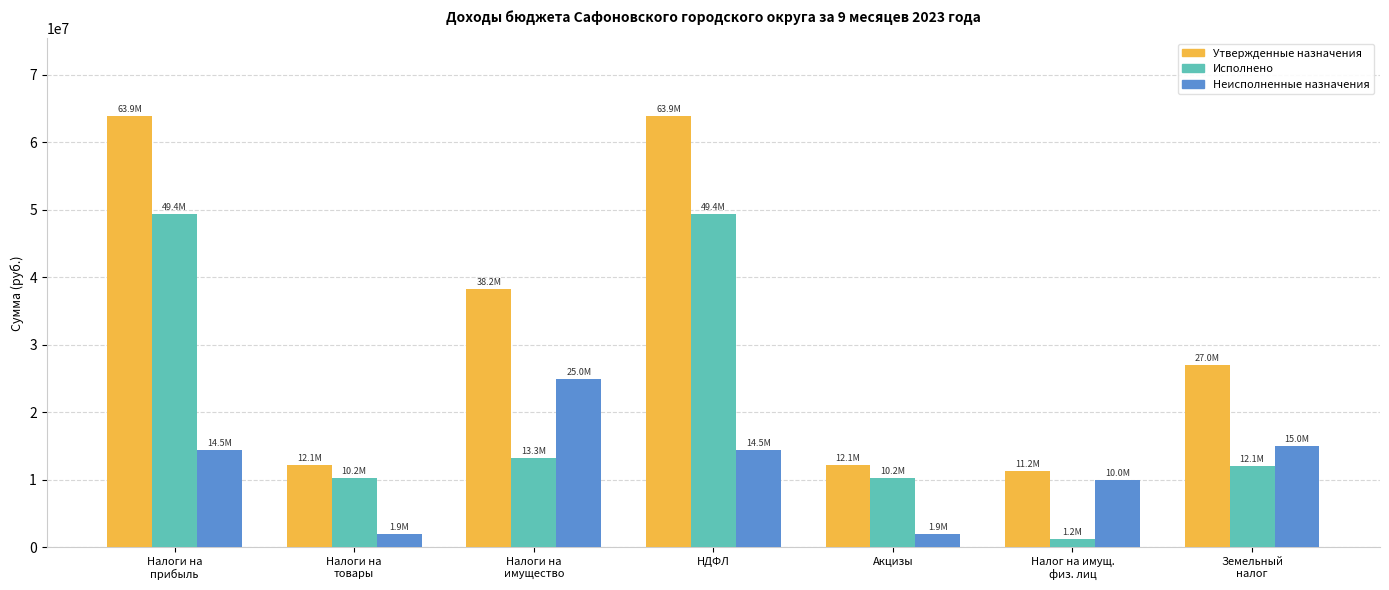

At how many categories does at least one series exceed 62099407?

2